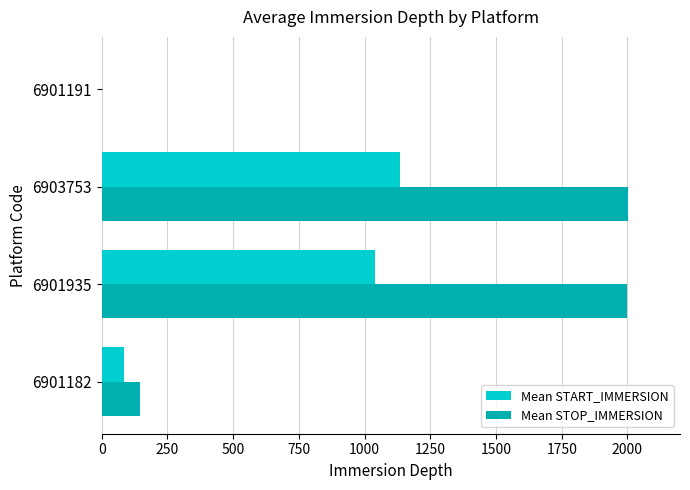

What is the total value across all series at 6901182?

228.8